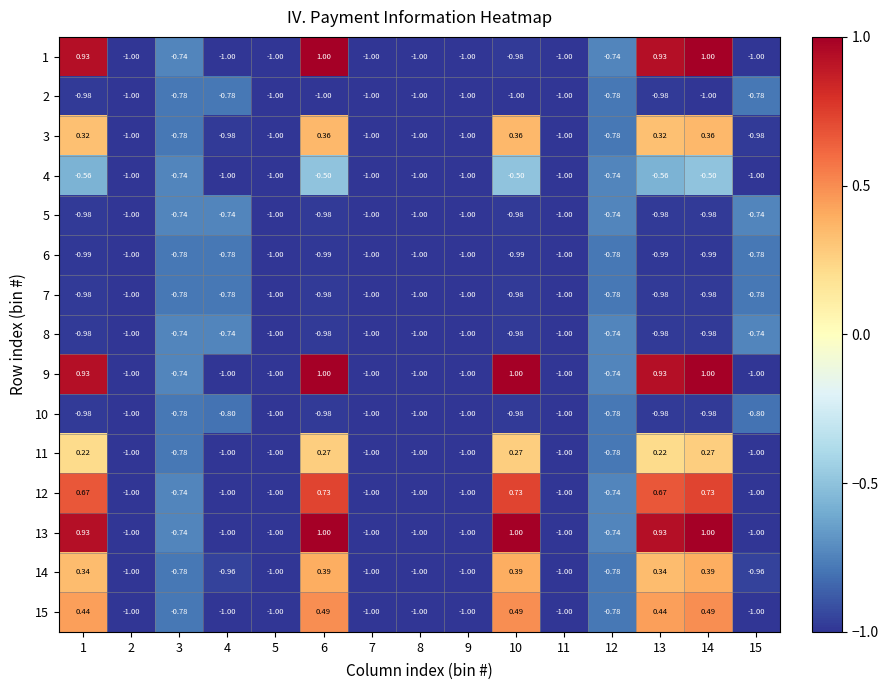

At how many categories does at least one series exceed 0?

5